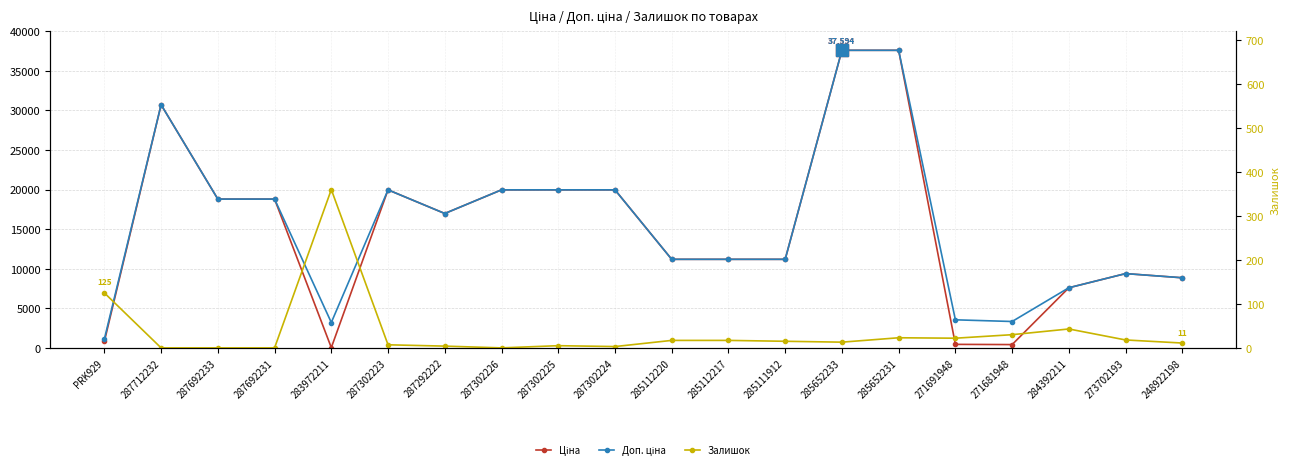

How many values in the Залишок series exceed 15?

9